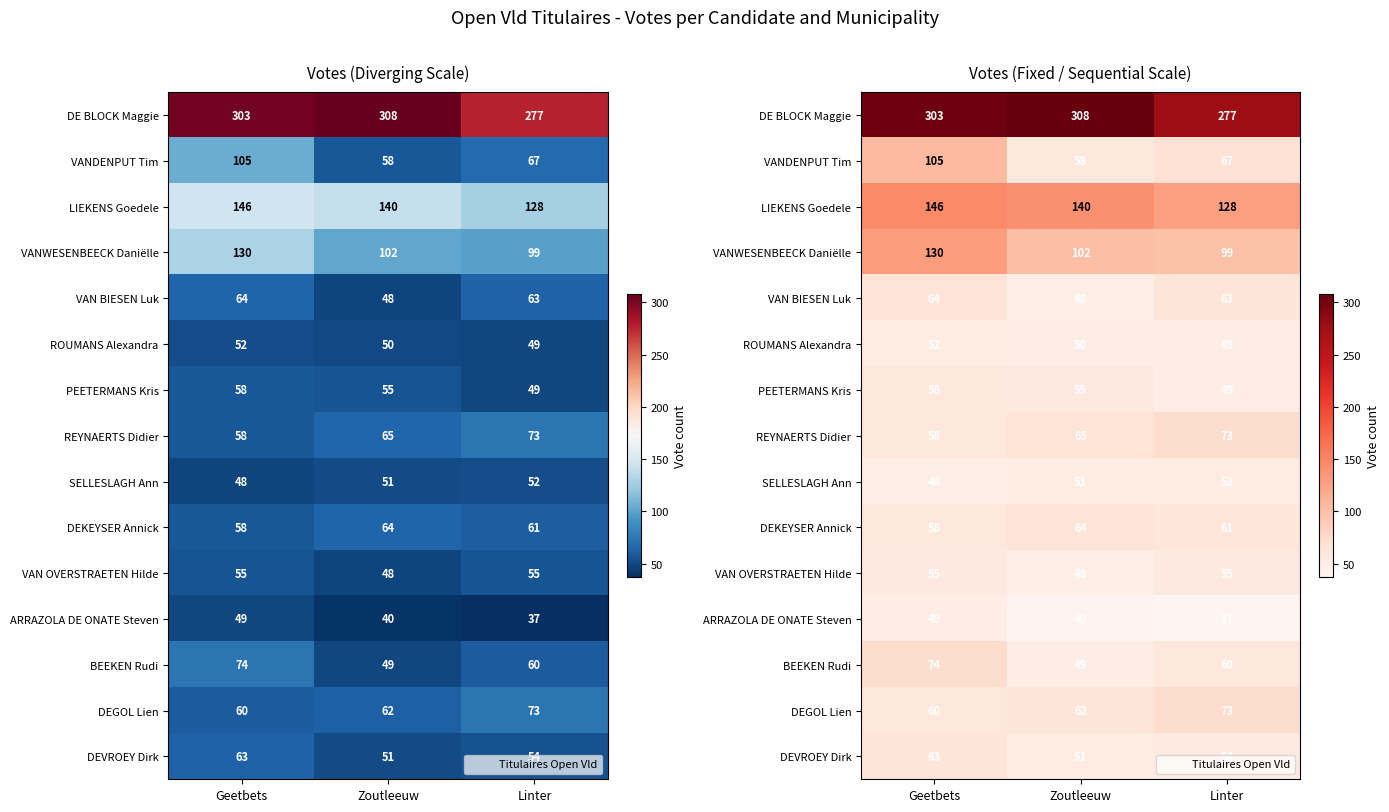

The ARRAZOLA DE ONATE Steven series shows 37 at Linter. True or false?

True